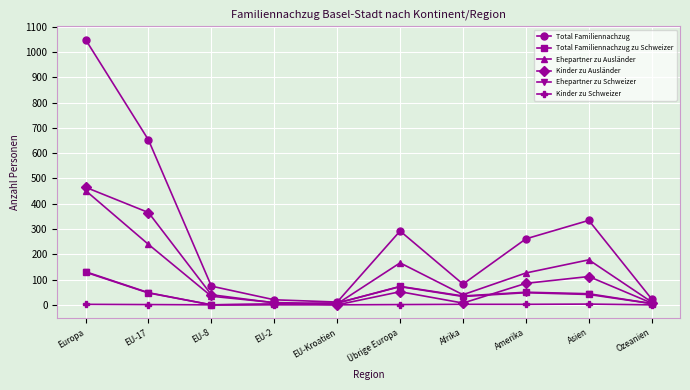

What is the difference between the maximum and minimum values in the Kinder zu Ausländer series?

465